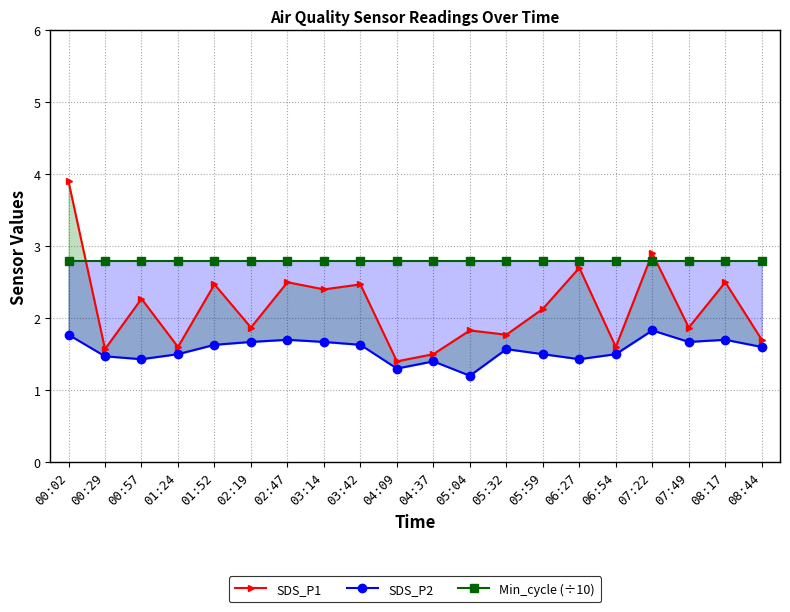

Rank the series by their average value, from lowest to highest.

SDS_P2, SDS_P1, Min_cycle (÷10)